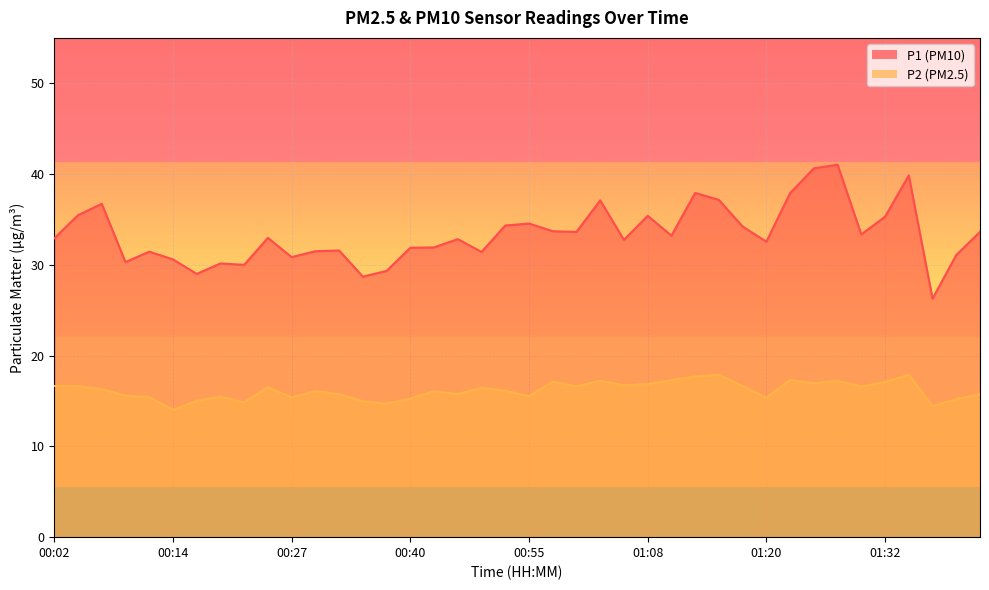

What is the sum of all P1 values?

1335.2